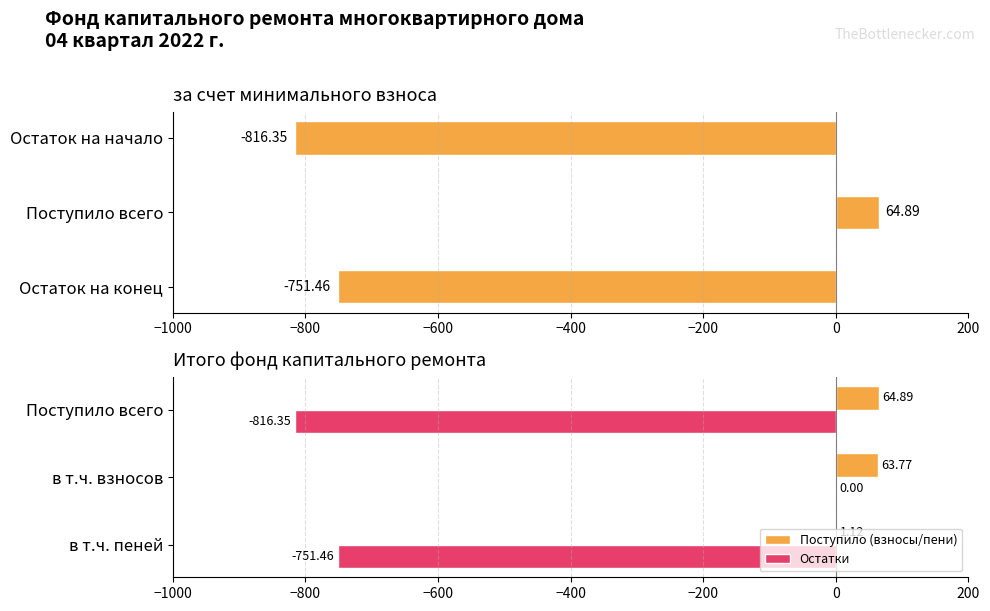

Count the number of data series in this chart.

3